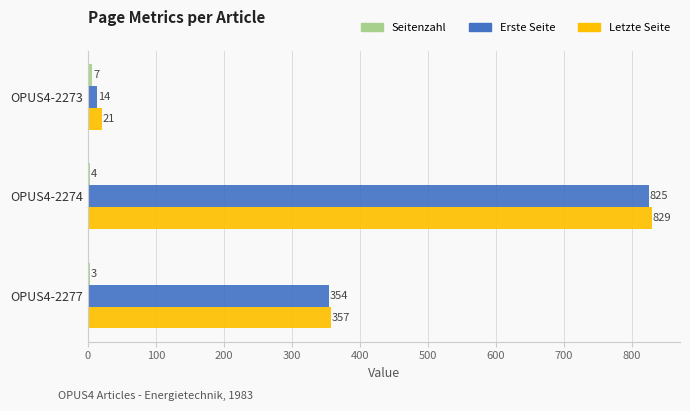

Which label corresponds to the largest value in the chart?

OPUS4-2274